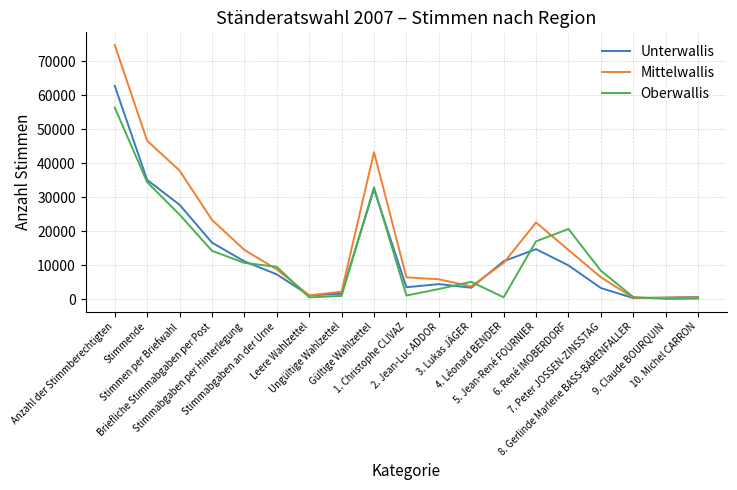

List the series in order of their peak value, lowest first.

Oberwallis, Unterwallis, Mittelwallis